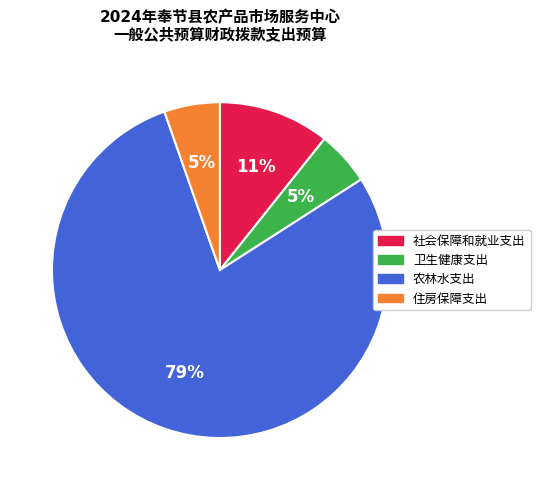

To the nearest percent, what is the difference between the largest and smallest slice percentages?

74%